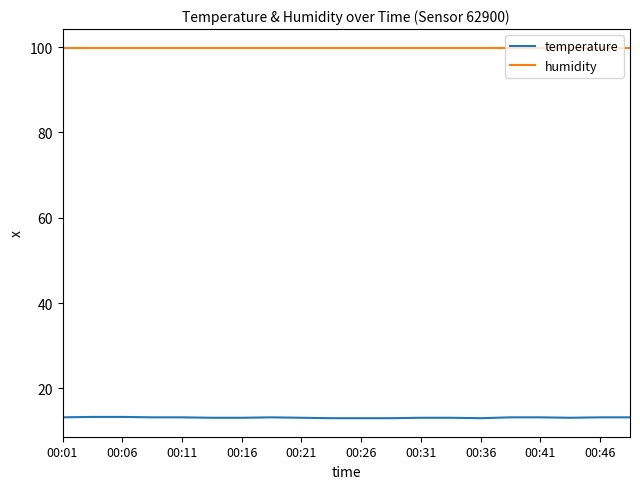

Does the chart display data point markers on the line(s)?

No